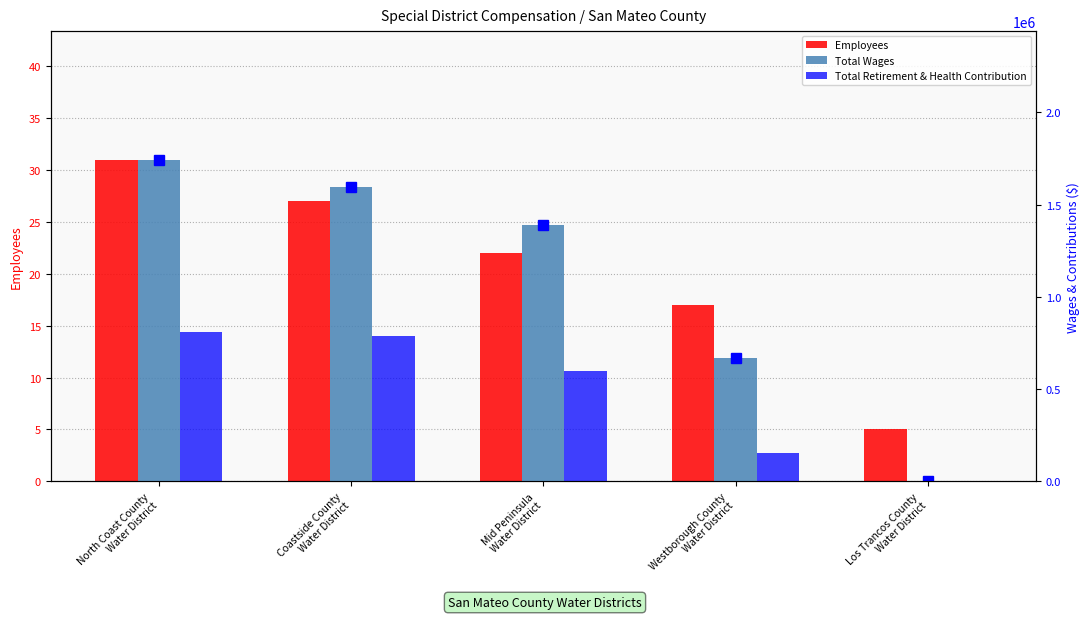

Reading right to left, transcribe all the data shown in this chart.

Employees: 5	17	22	27	31
Total Wages: 0	669032	1387202	1597693	1743427
Total Retirement & Health Contribution: 0	154317	597807	788150	806781